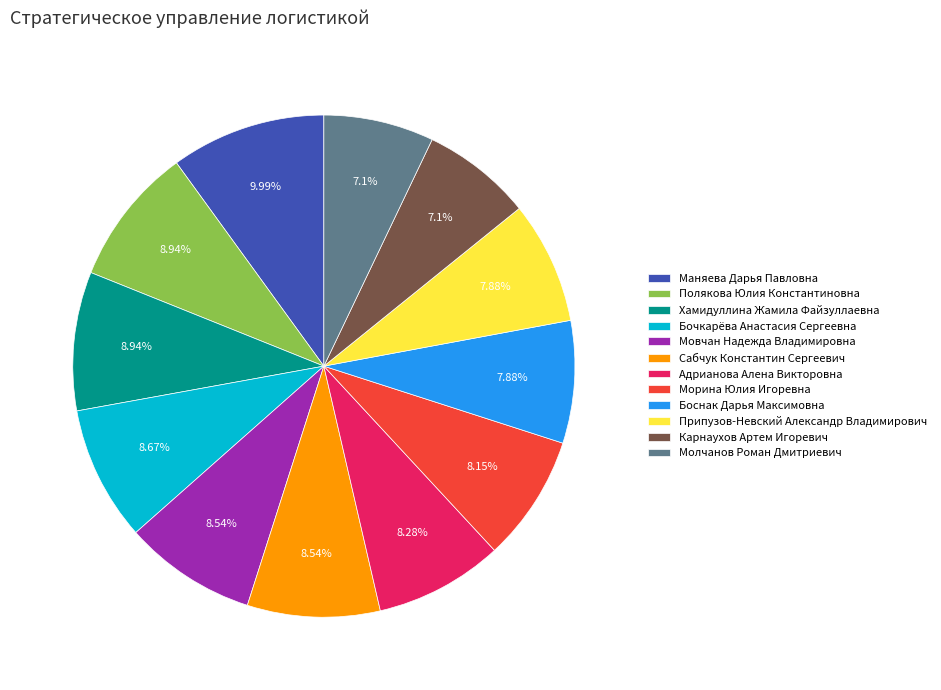

Which has a higher value, Хамидуллина Жамила Файзуллаевна or Молчанов Роман Дмитриевич?

Хамидуллина Жамила Файзуллаевна